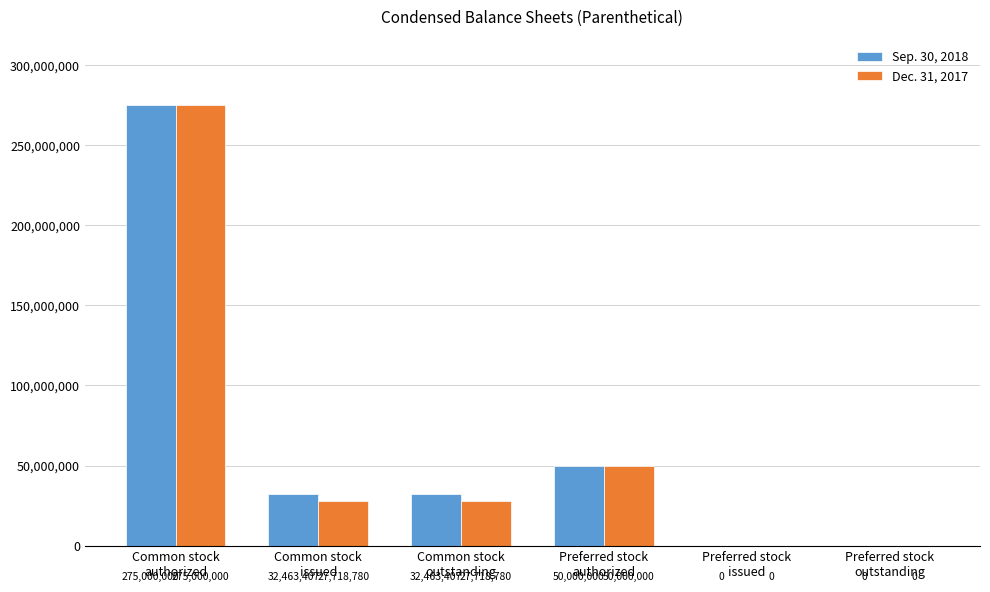

Which series has the largest total across all categories?

Sep. 30, 2018